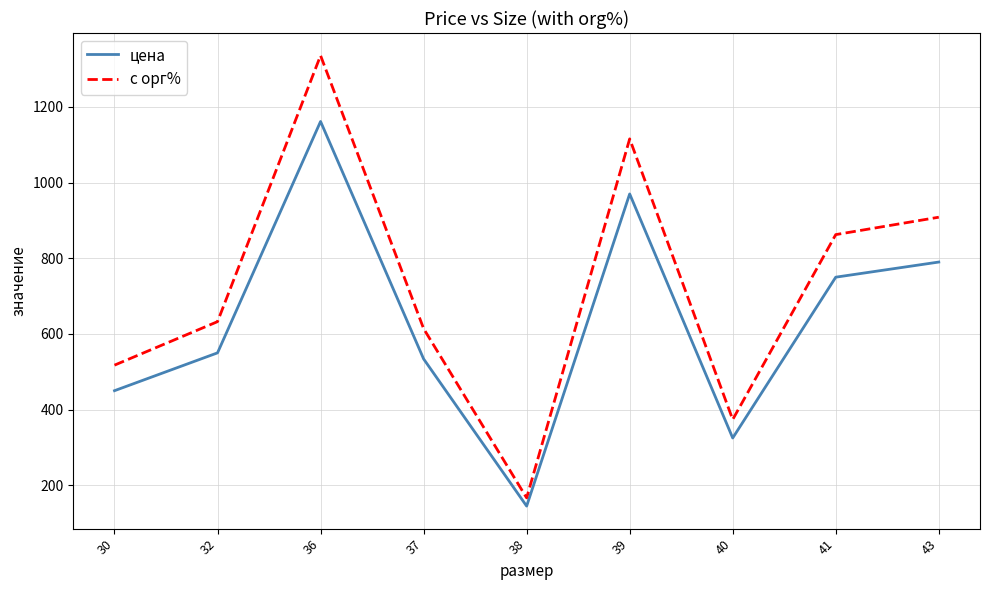

True or false: с орг% and цена intersect in this chart.

False